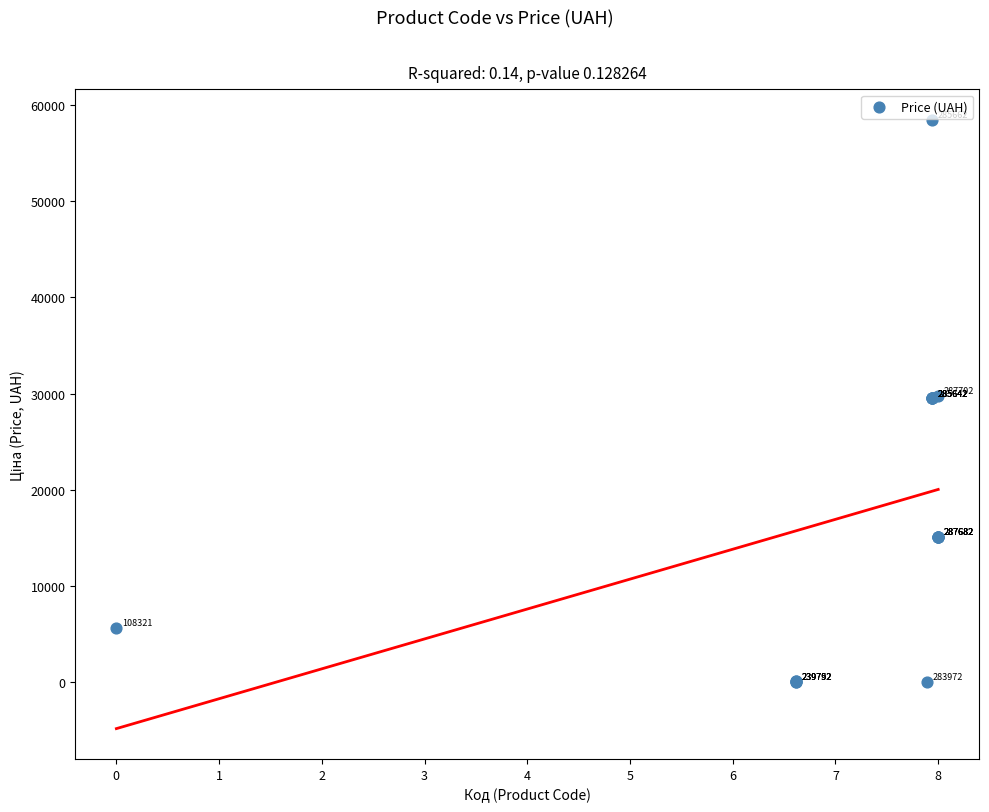

What Y value in the scatter plot is closest to 29229?

29491.5